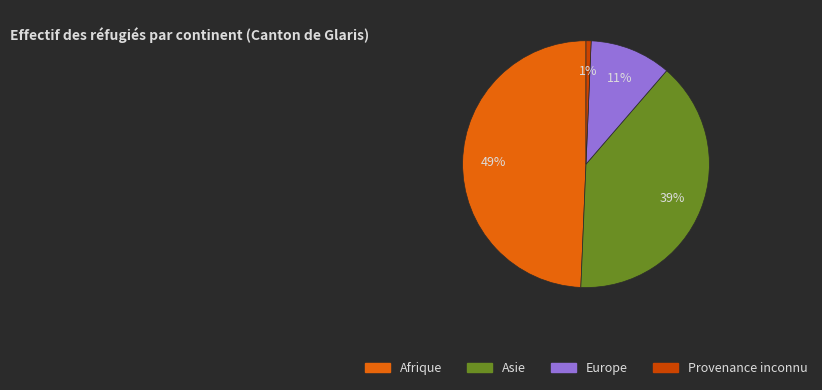

Is it true that Europe is 1% of the pie?

False